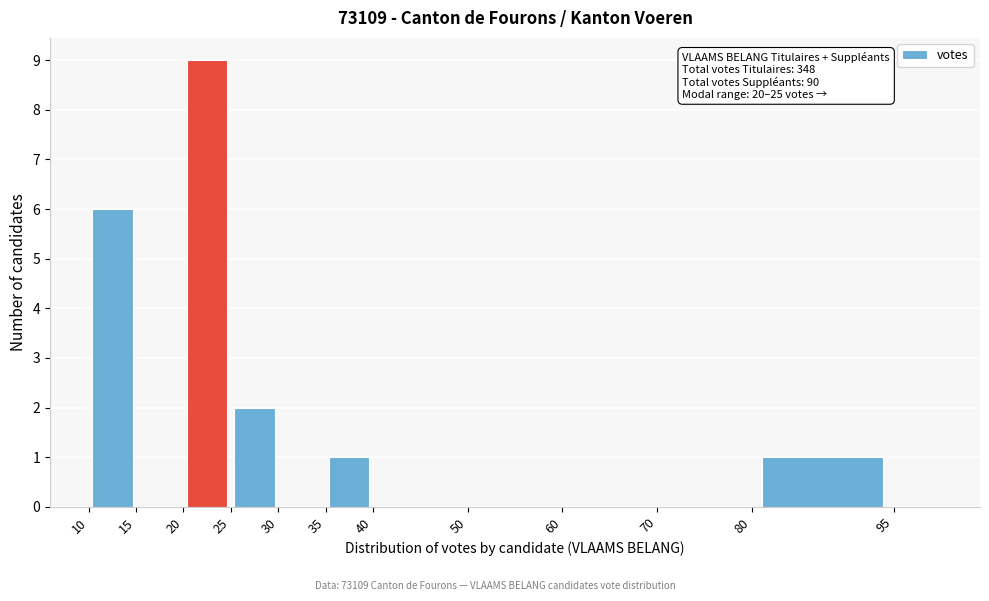

Which range on the x-axis has the tallest bar?

20 to 25